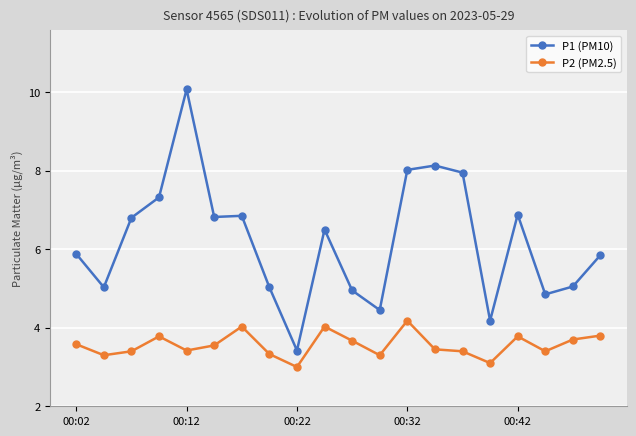

Which series has the widest spread of values?

P1 (PM10)